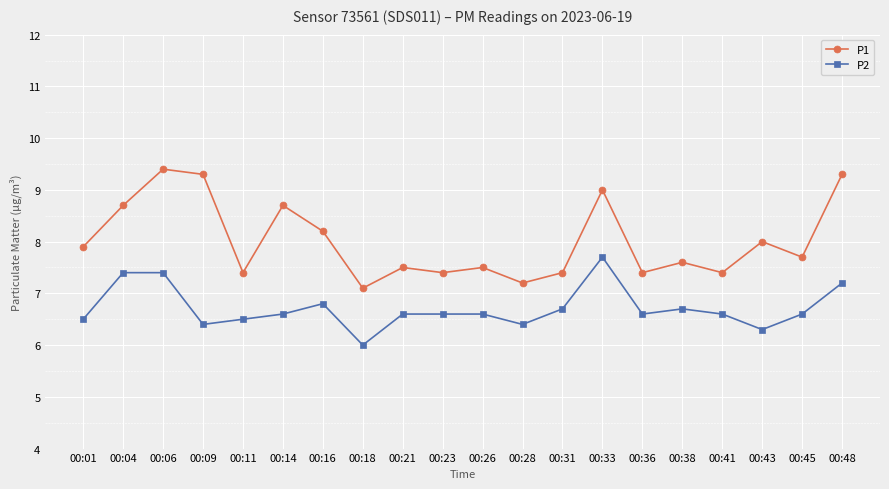

Reading left to right, transcribe all the data shown in this chart.

P1: 7.9	8.7	9.4	9.3	7.4	8.7	8.2	7.1	7.5	7.4	7.5	7.2	7.4	9.0	7.4	7.6	7.4	8.0	7.7	9.3
P2: 6.5	7.4	7.4	6.4	6.5	6.6	6.8	6.0	6.6	6.6	6.6	6.4	6.7	7.7	6.6	6.7	6.6	6.3	6.6	7.2